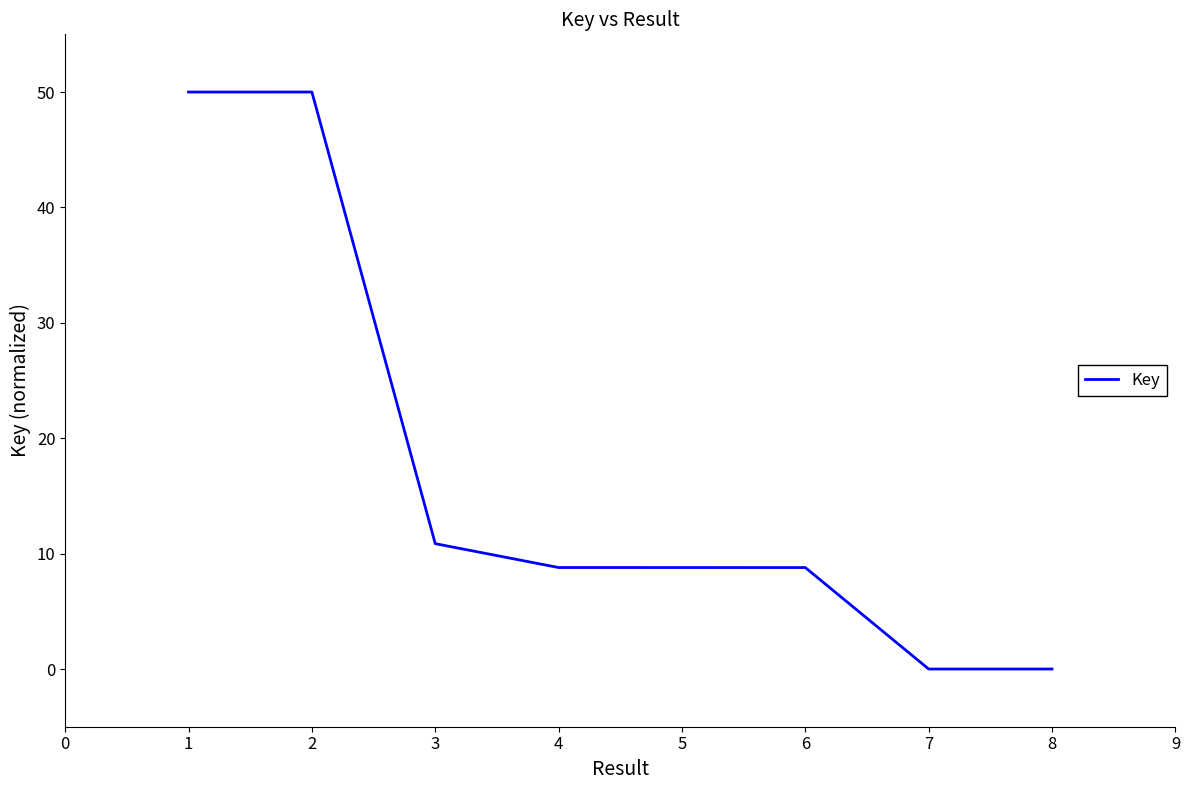

What is the average value?

17.2